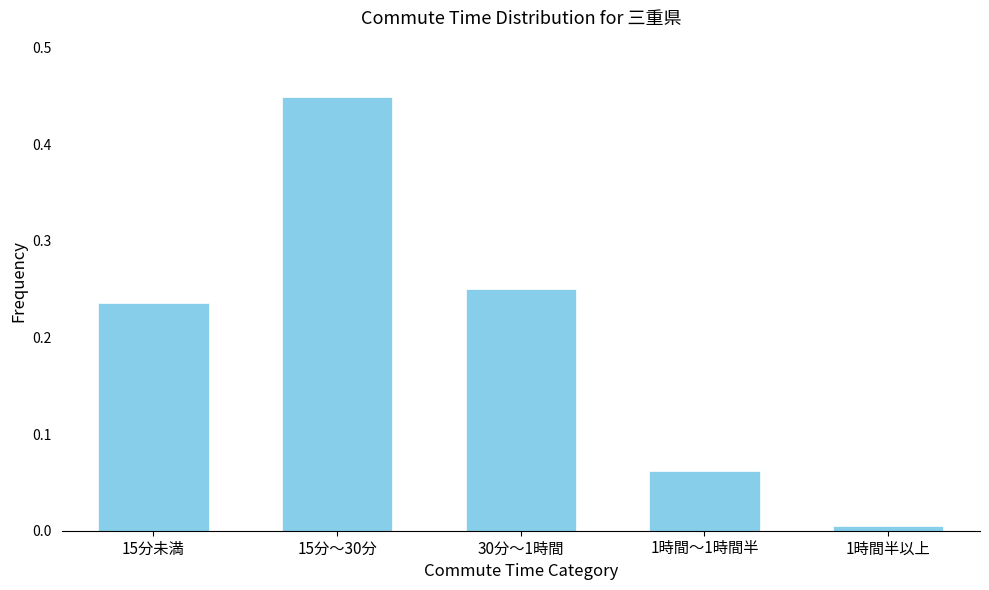

Which has a higher value, 1時間～1時間半 or 15分～30分?

15分～30分